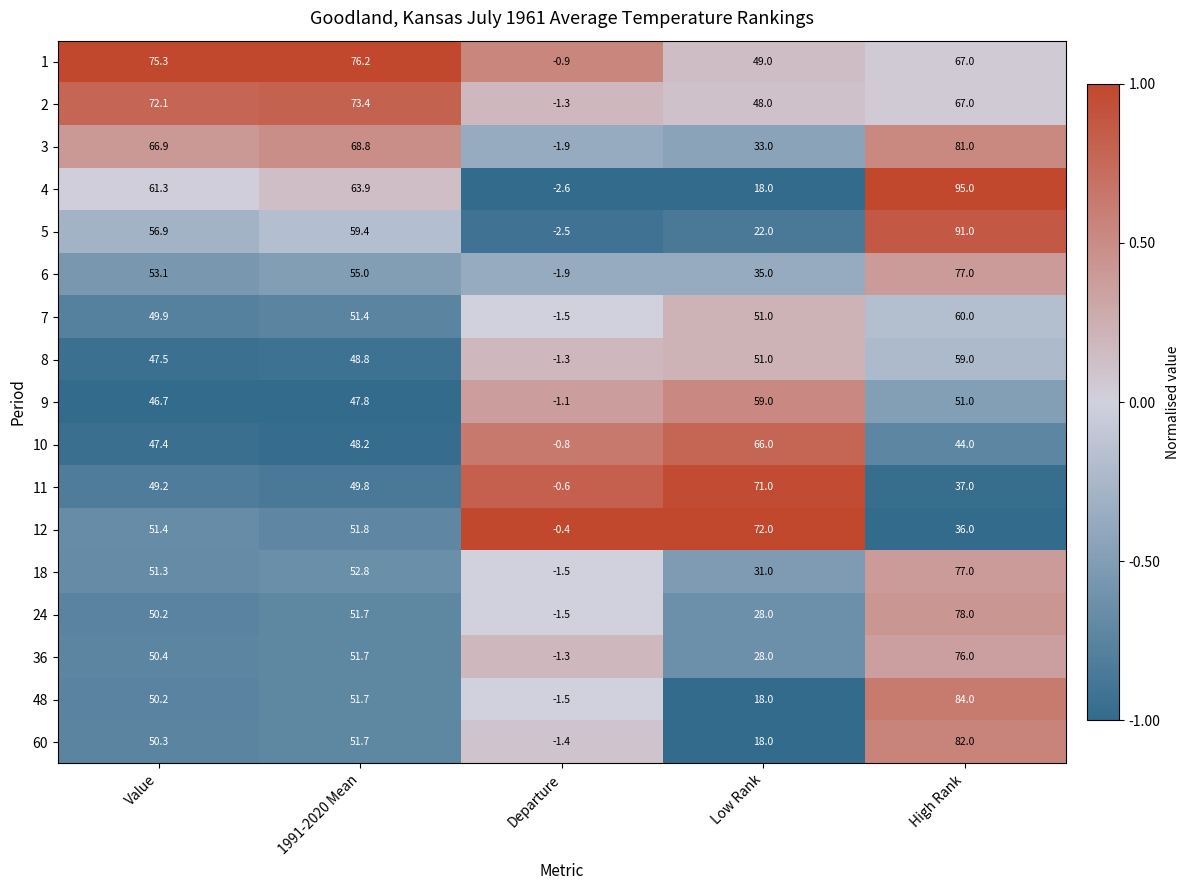

At which label does 3 reach its minimum?

Departure